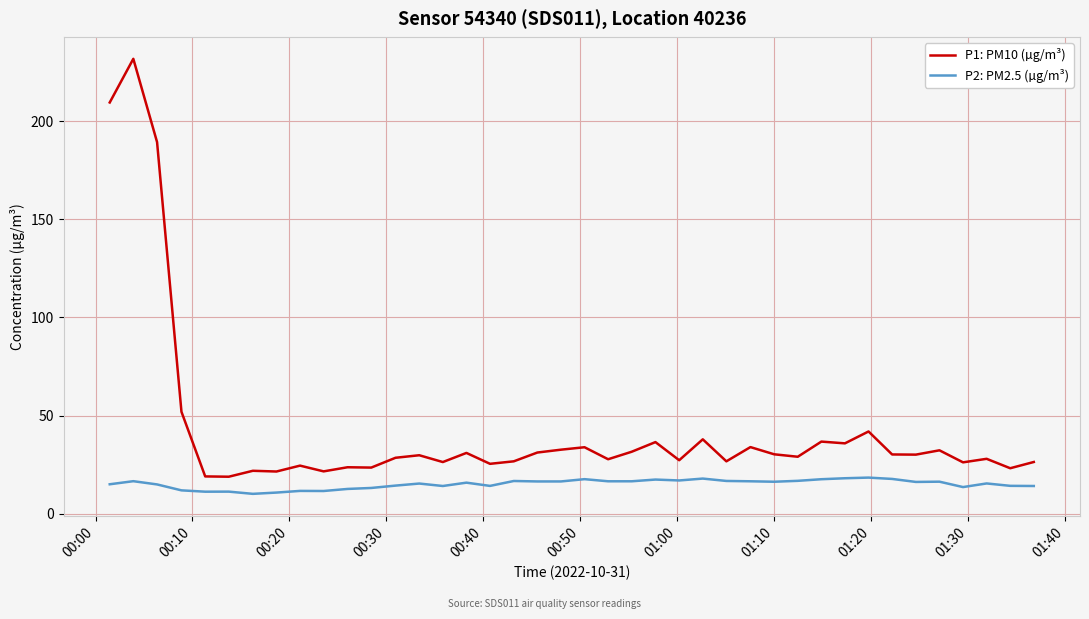

Which series has the largest range (max minus min)?

P1: PM10 (µg/m³)